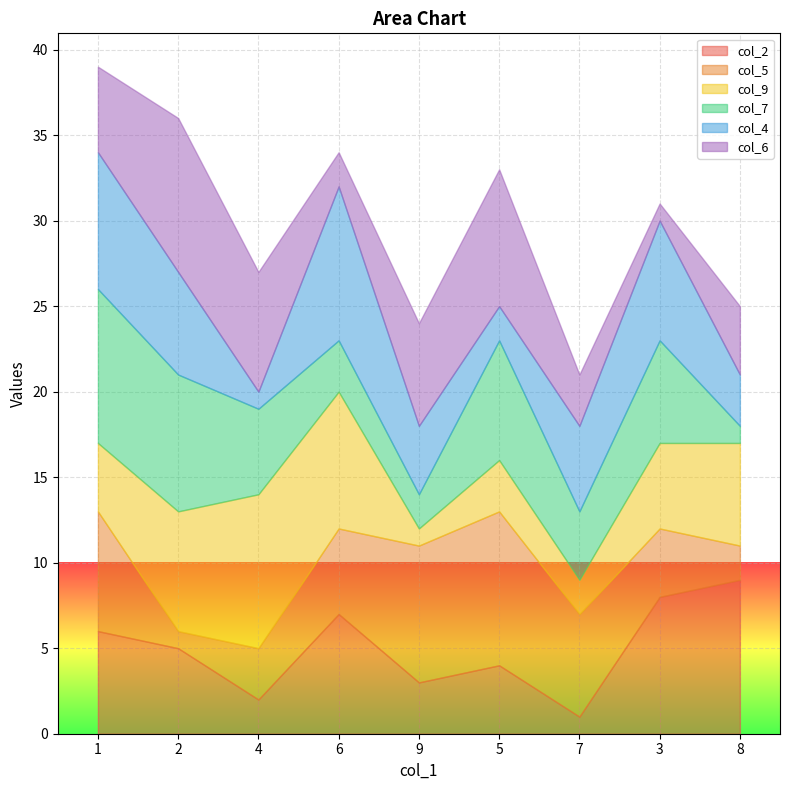

What is the difference between the second highest and second lowest values in the col_4 series?

6